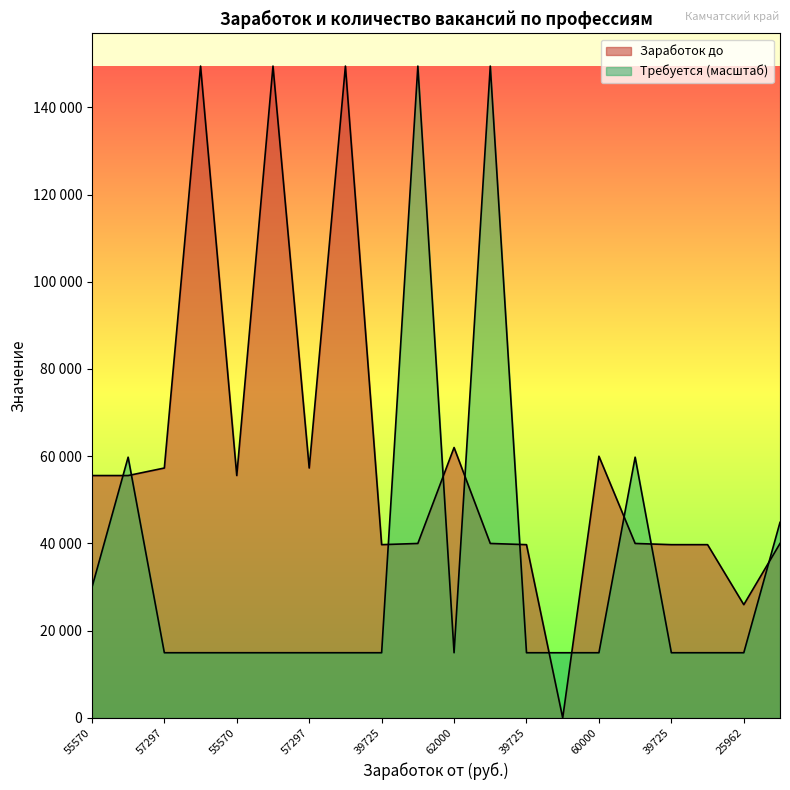

How many positive values does the Заработок до series have?

19